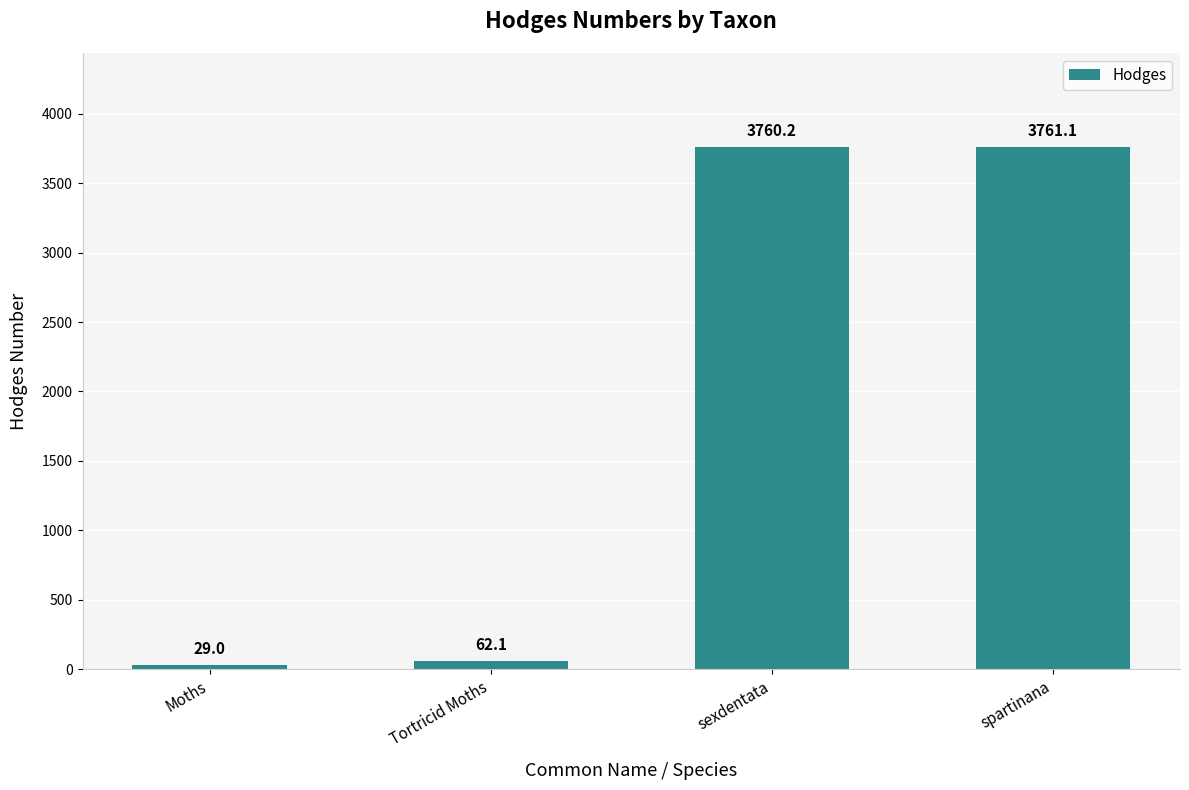

Reading right to left, extract all data points from this chart.

spartinana=3761.1	sexdentata=3760.2	Tortricid Moths=62.1	Moths=29.0